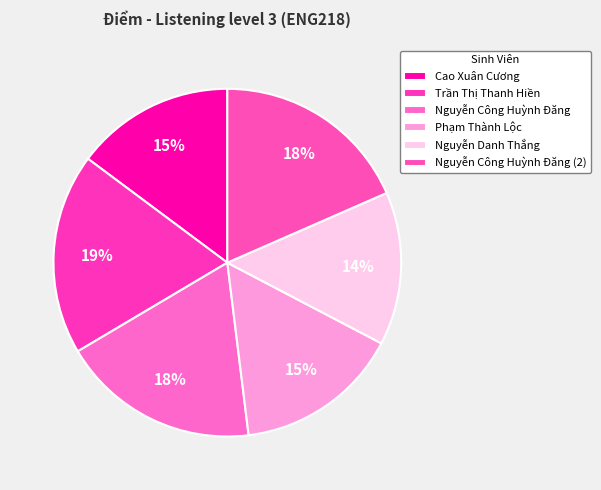

Is it true that Cao Xuân Cương is 2% of the pie?

False